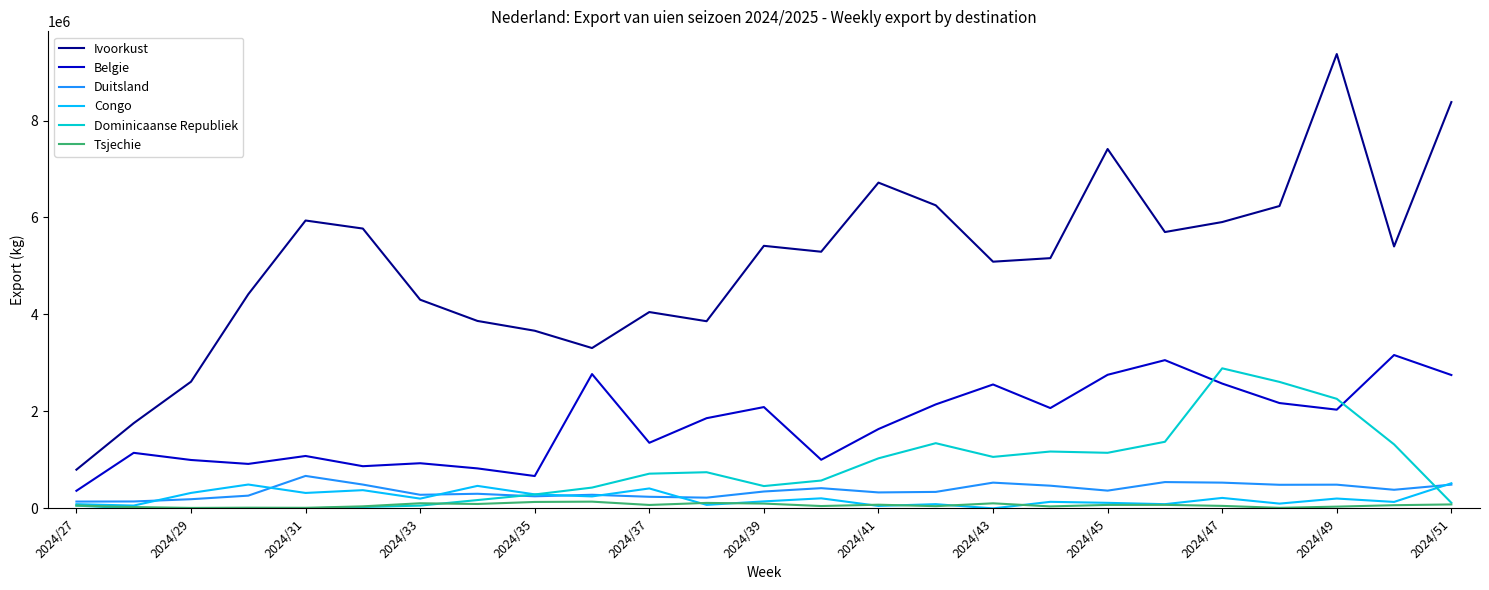

Which series has the largest range (max minus min)?

Ivoorkust